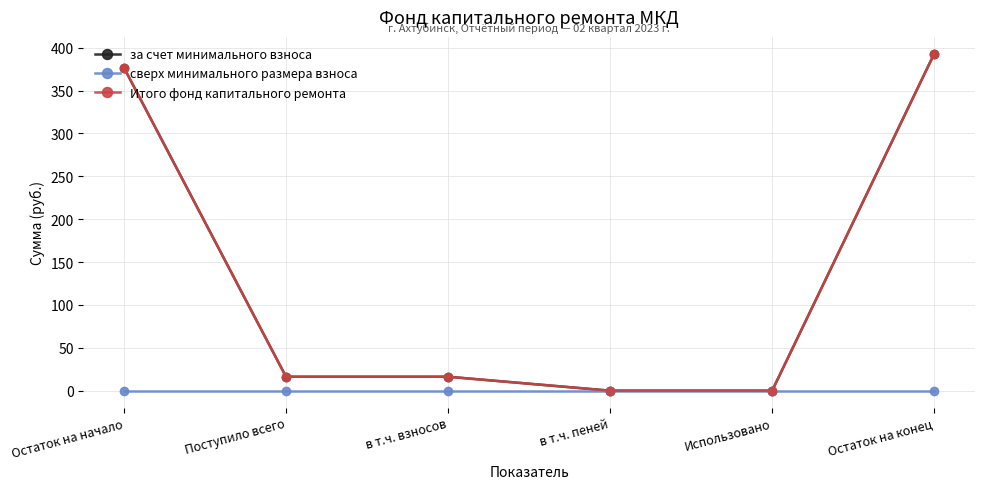

Which series changed the most between Поступило всего and в т.ч. пеней?

за счет минимального взноса